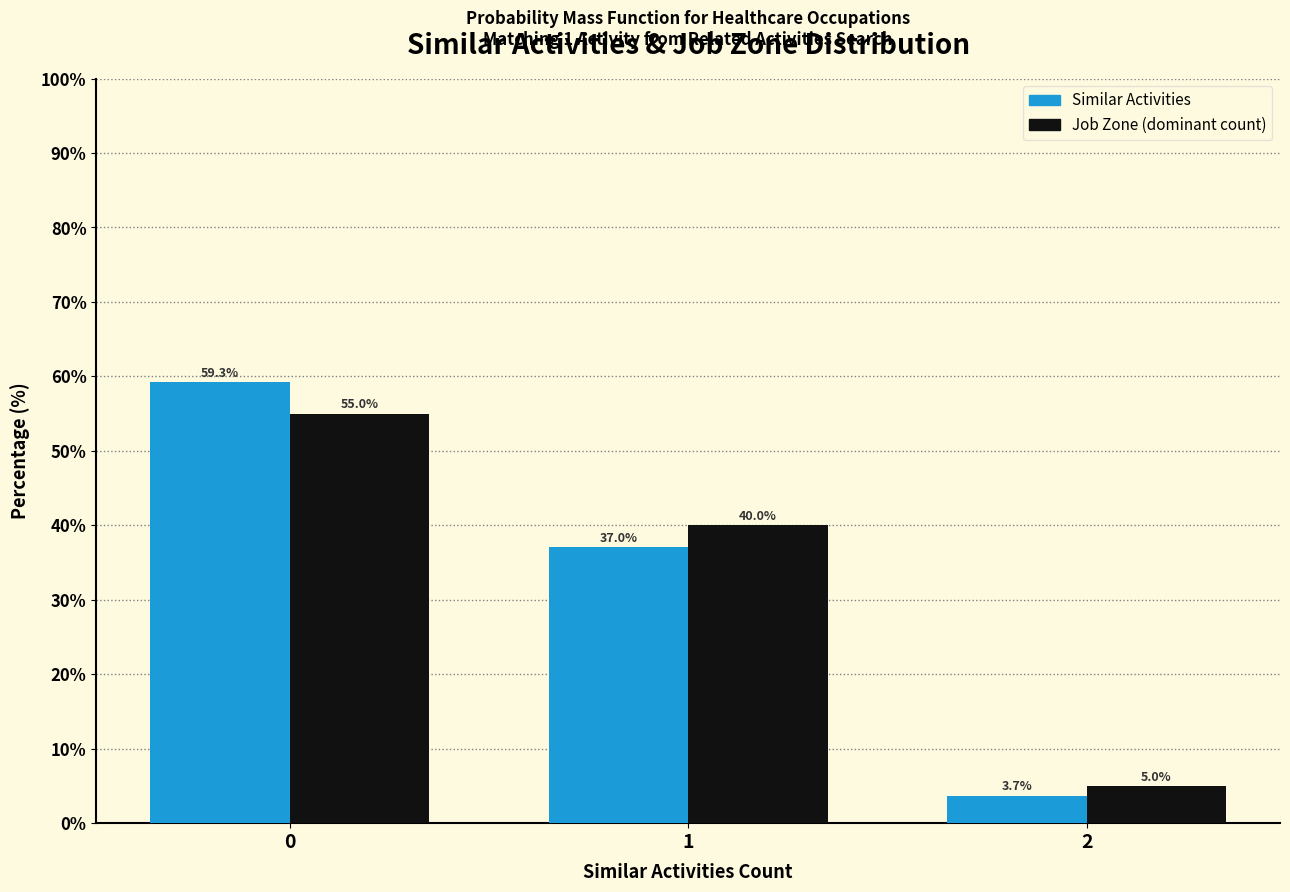

Reading left to right, extract all data points from this chart.

Similar Activities: 0=59.3	1=37.0	2=3.7
Job Zone (dominant count): 0=55.0	1=40.0	2=5.0